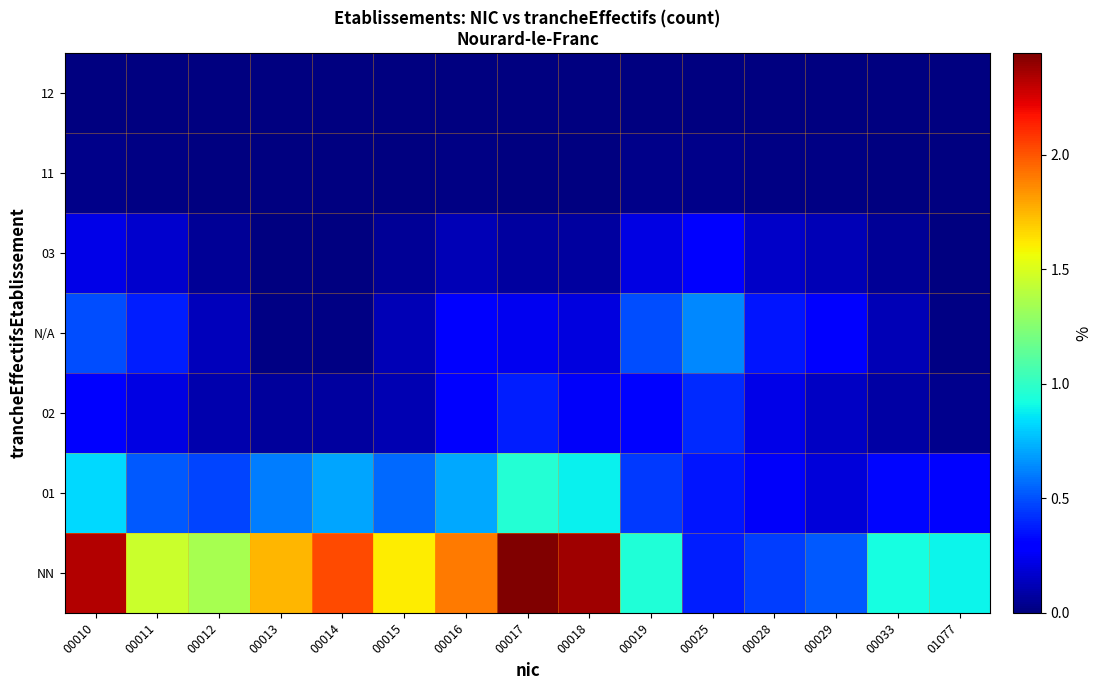

Where is 02 nearest to the value 0?

01077